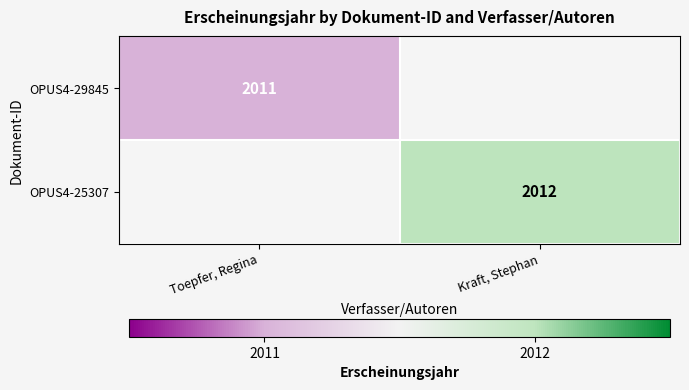

The value of OPUS4-25307 at Kraft, Stephan is 3324. True or false?

False